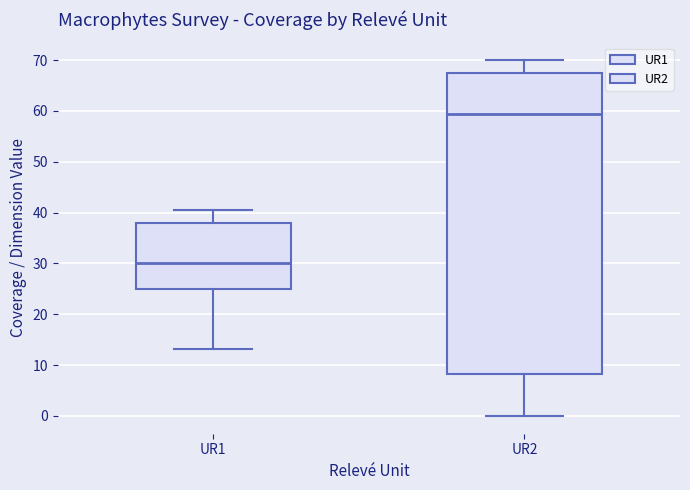

Where does the upper whisker of the box for UR1 end on the y-axis? The values are not printed on the chart, so give them approximately, as read against the axis.

41